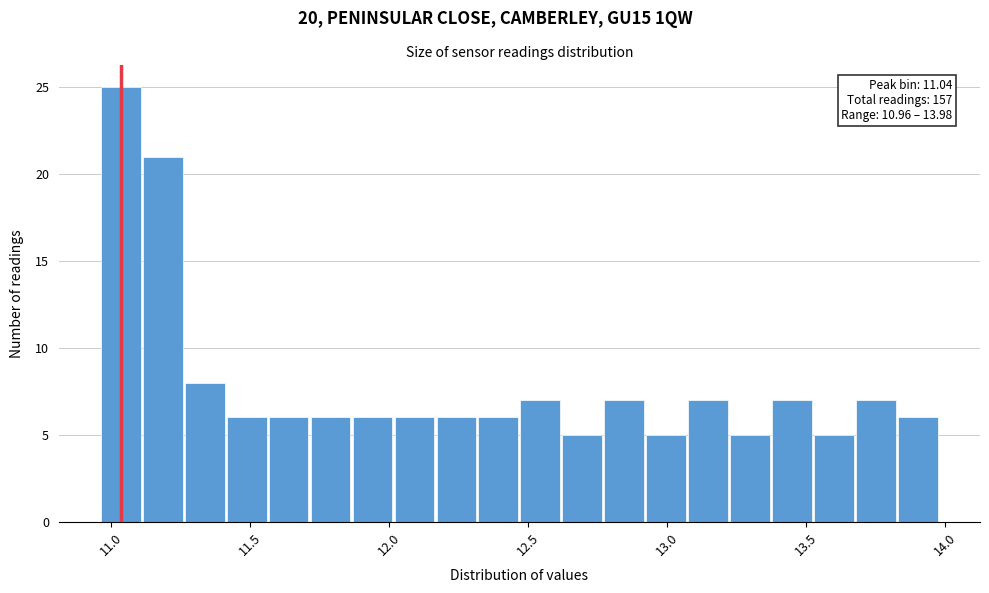

Read against the x-axis, roughly where is the centre of the tallest bar?

11.05